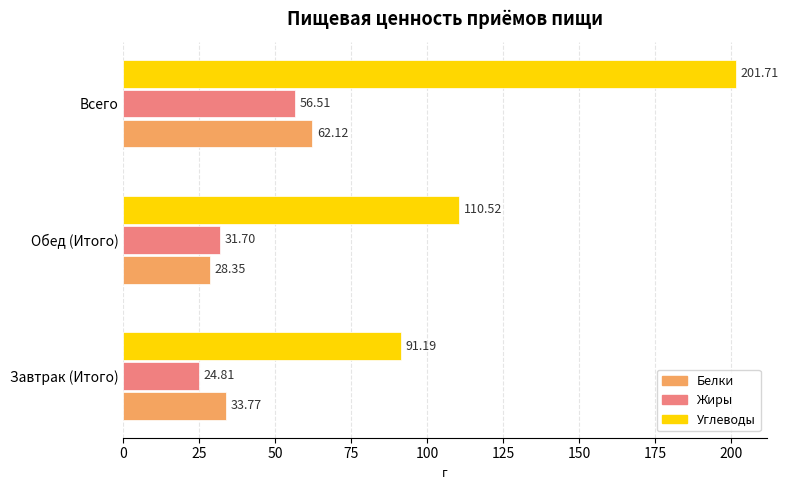

Rank the series by their maximum value, from highest to lowest.

Углеводы, Белки, Жиры